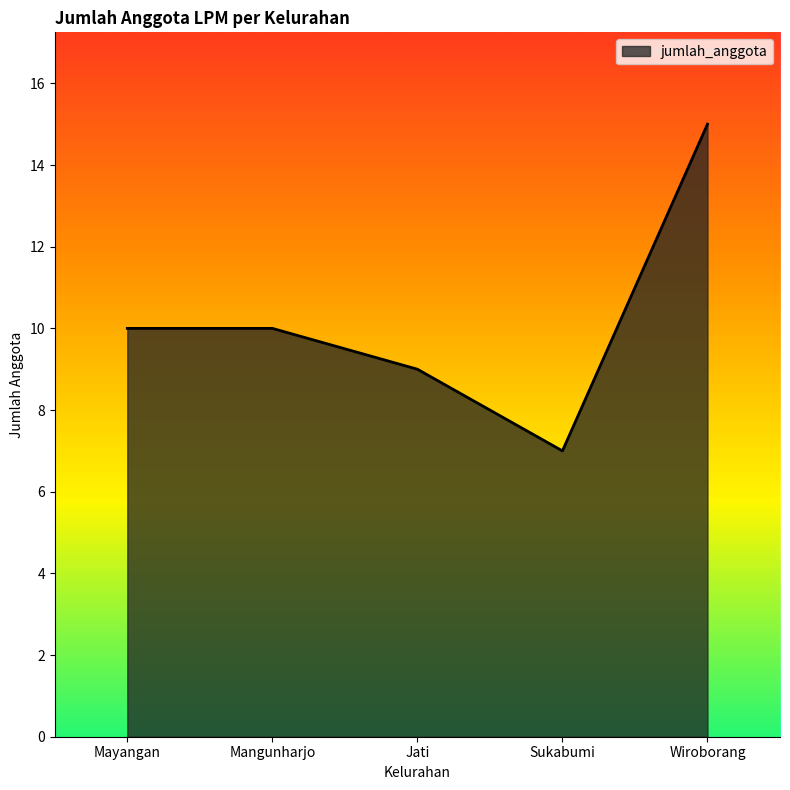

True or false: the data shows 14 at Jati.

False